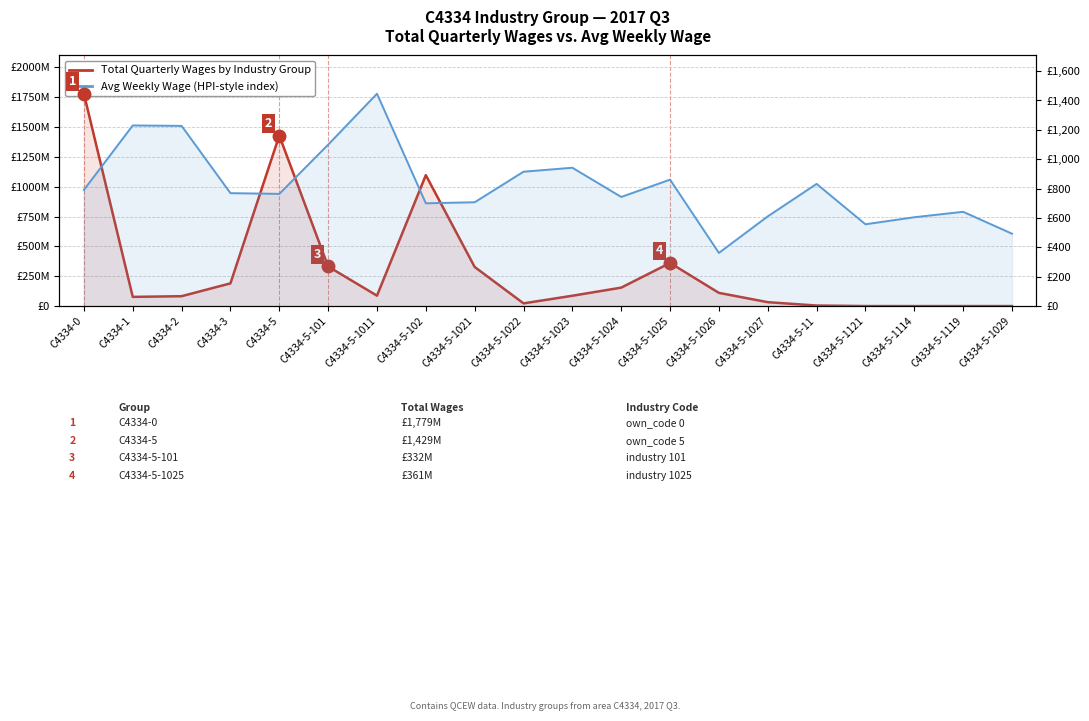

Does the chart display data point markers on the line(s)?

No